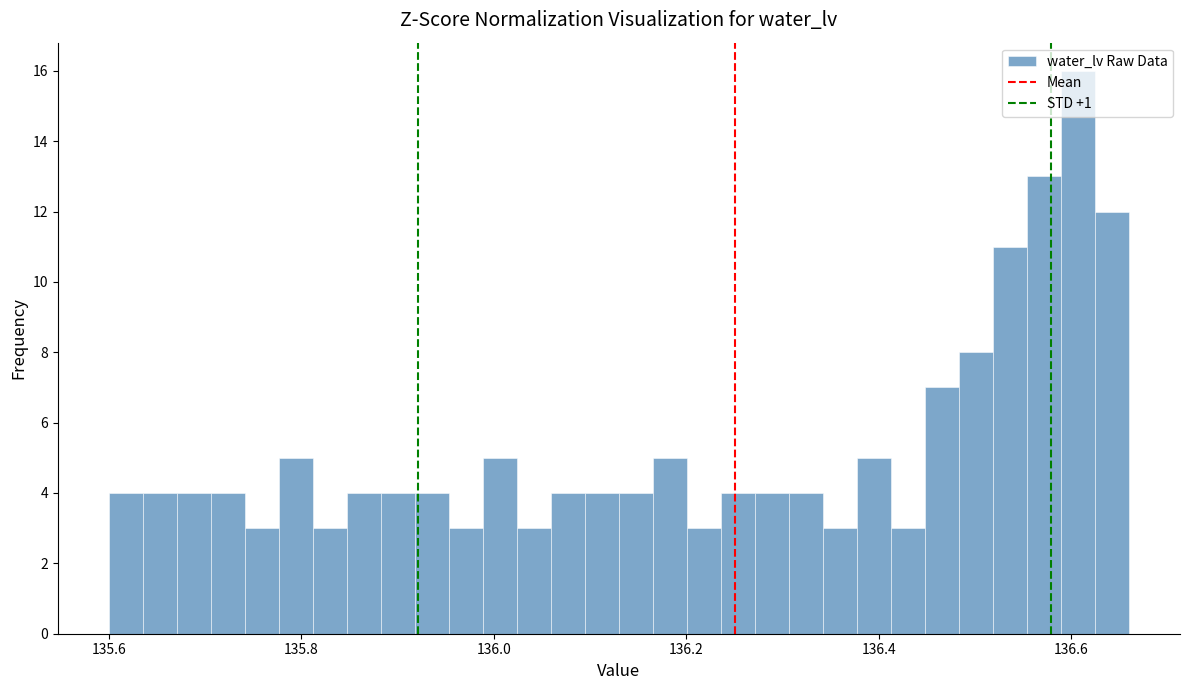

Around what value on the x-axis is the tallest bar? Give the approximate position of its centre, as read against the axis.

136.60